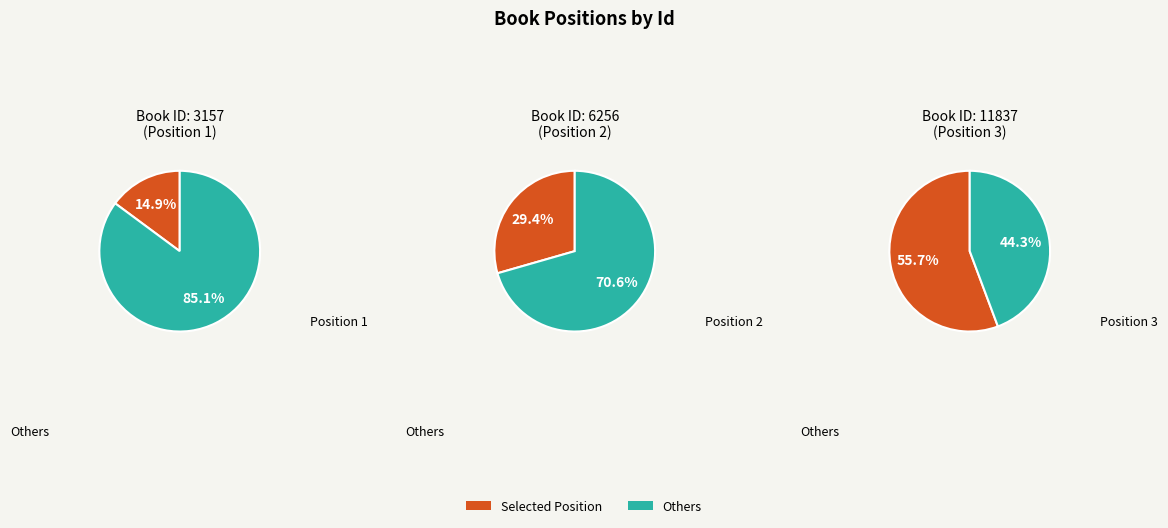

What is the smallest slice in the pie chart?

1